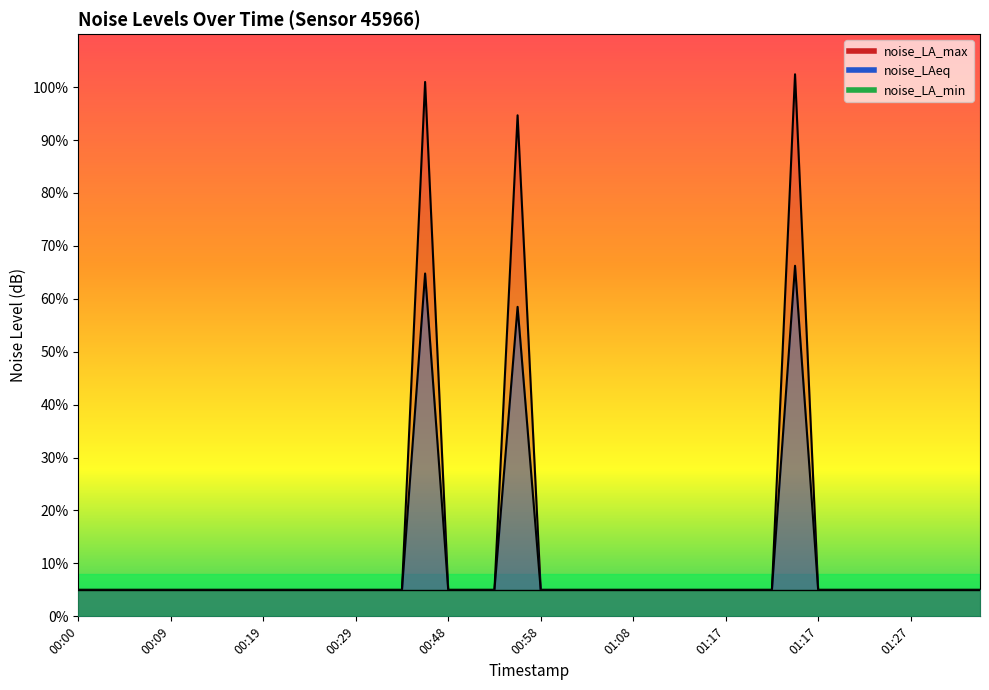

What is the difference between the maximum and minimum values in the noise_LAeq series?

61.2